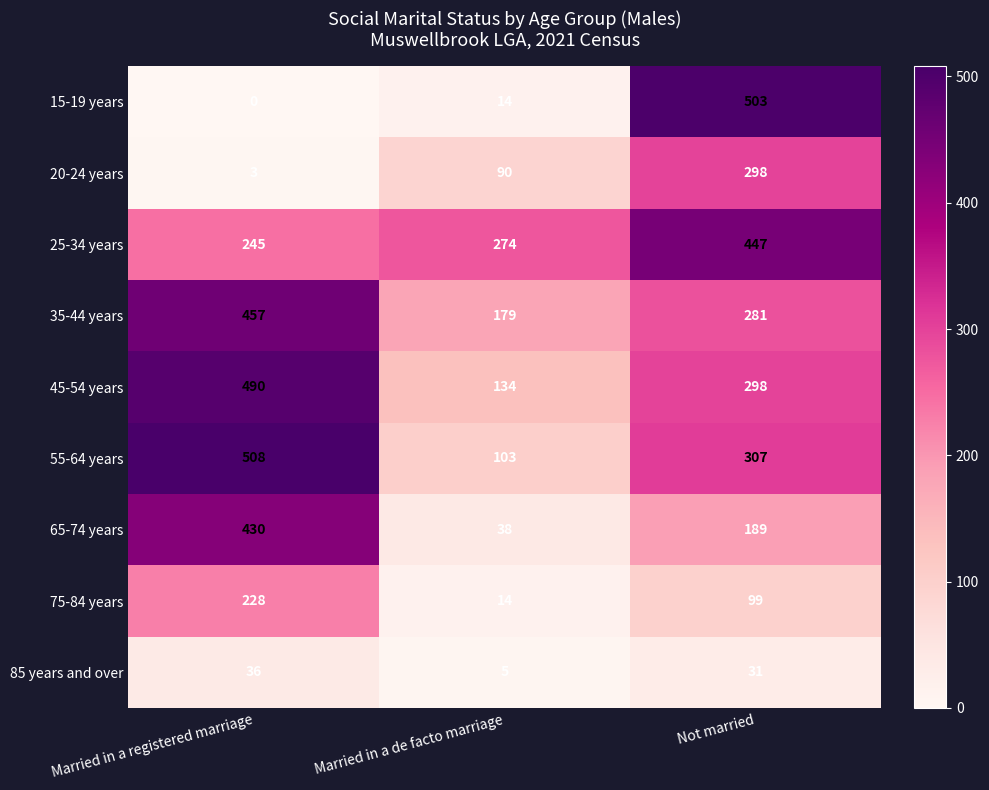

Which series has the widest spread of values?

15-19 years